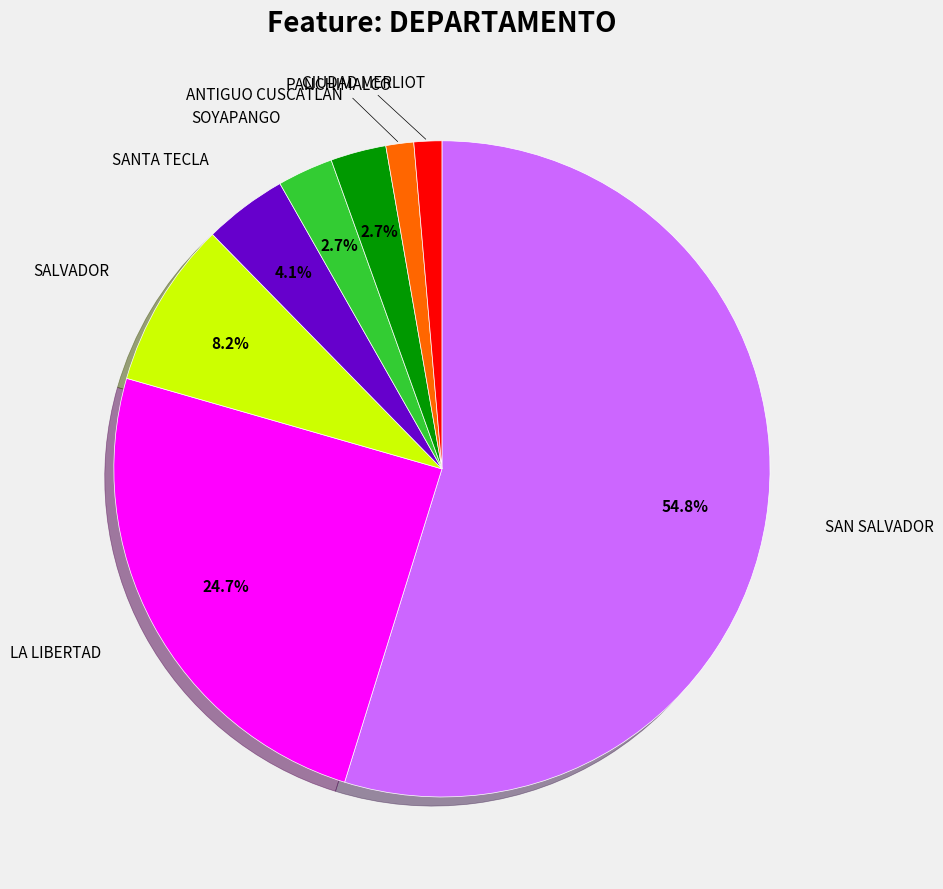

Is it true that CIUDAD MERLIOT is 1% of the pie?

True